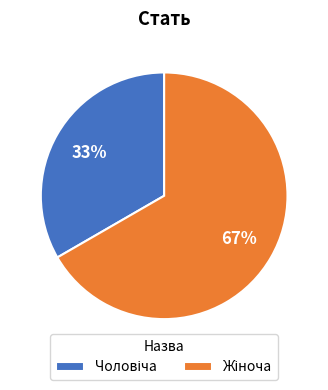

Is there any slice that represents more than half of the pie?

Yes